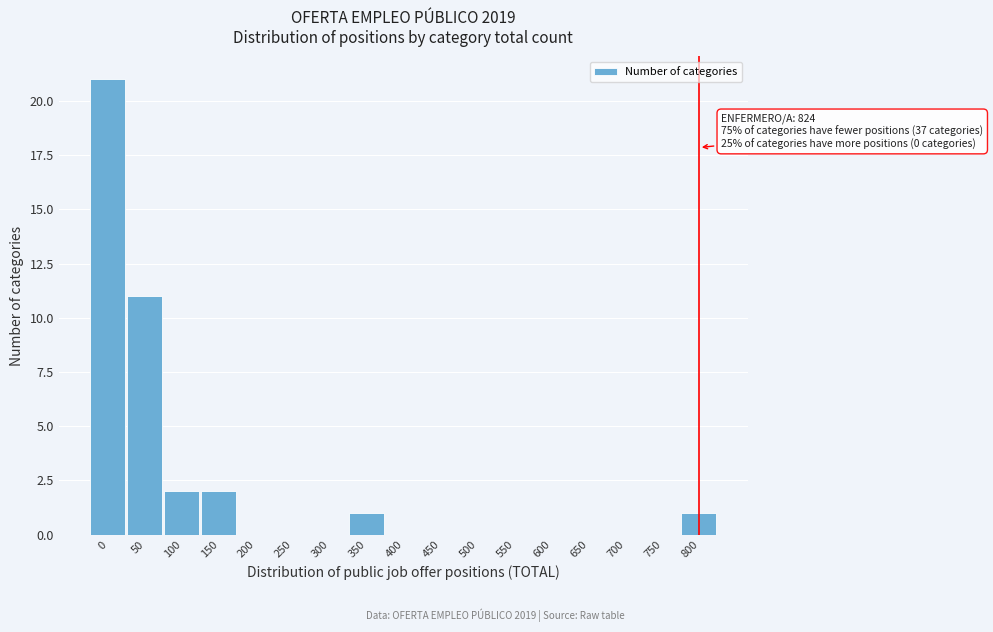

Reading left to right, what are all the values shown in this chart?

0=21	50=11	100=2	150=2	200=0	250=0	300=0	350=1	400=0	450=0	500=0	550=0	600=0	650=0	700=0	750=0	800=1